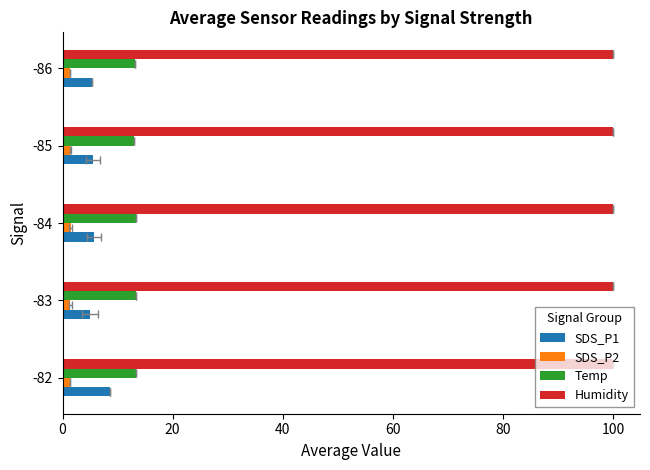

How many groups of bars are there?

5